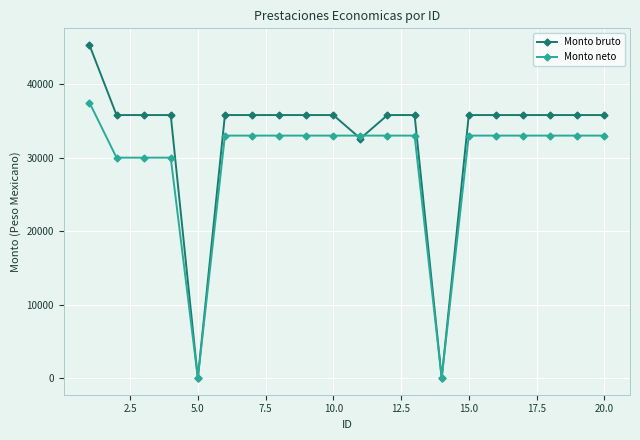

How many categories are shown in the chart?

20